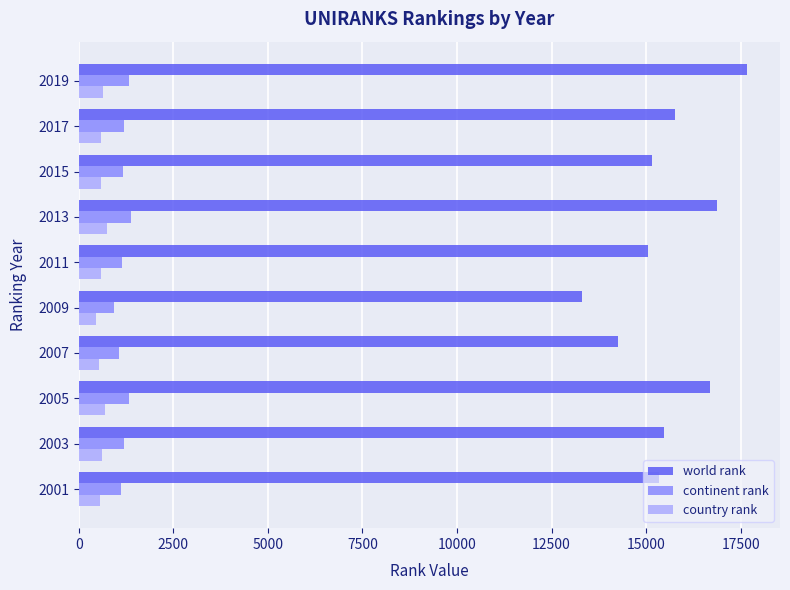

Which series has the largest total across all categories?

world rank